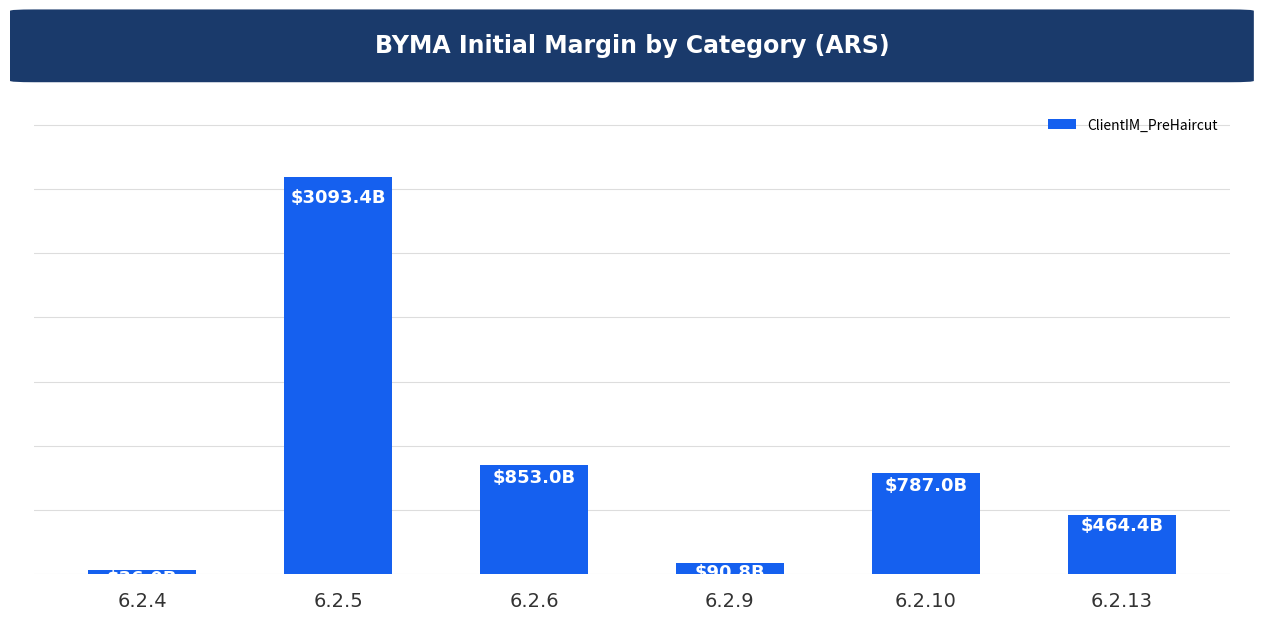

Is it true that the value at 6.2.13 is 464361796050.9?

True